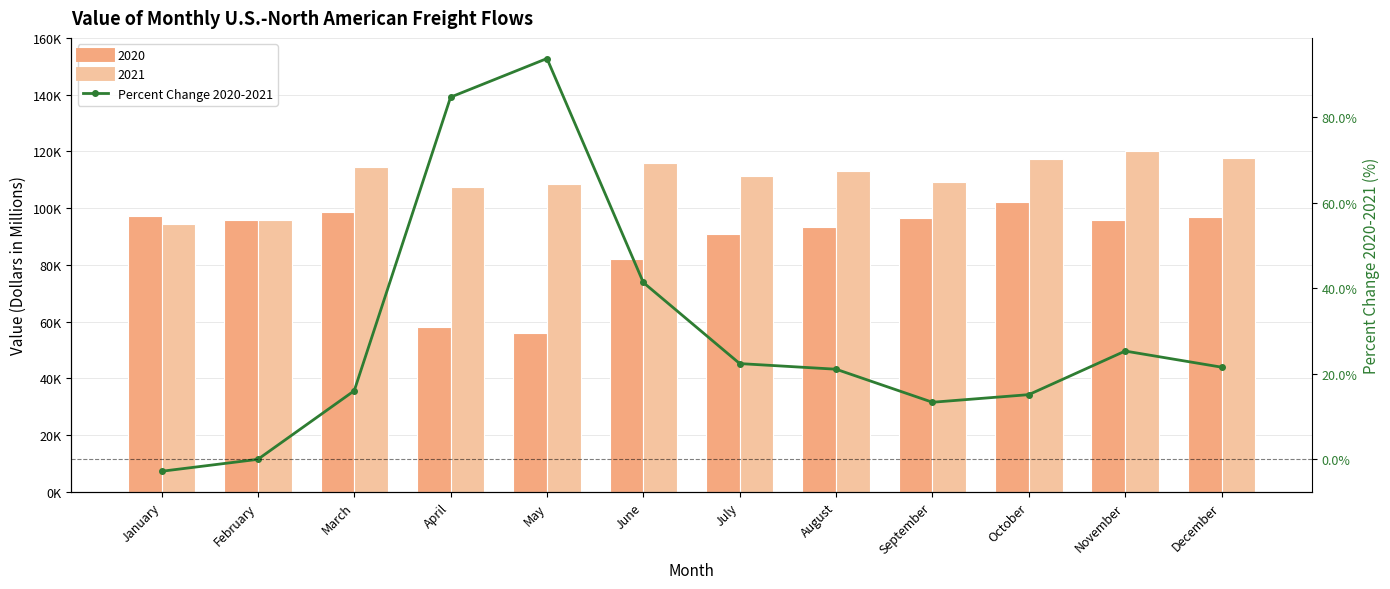

What value does the data have at August?

21.0